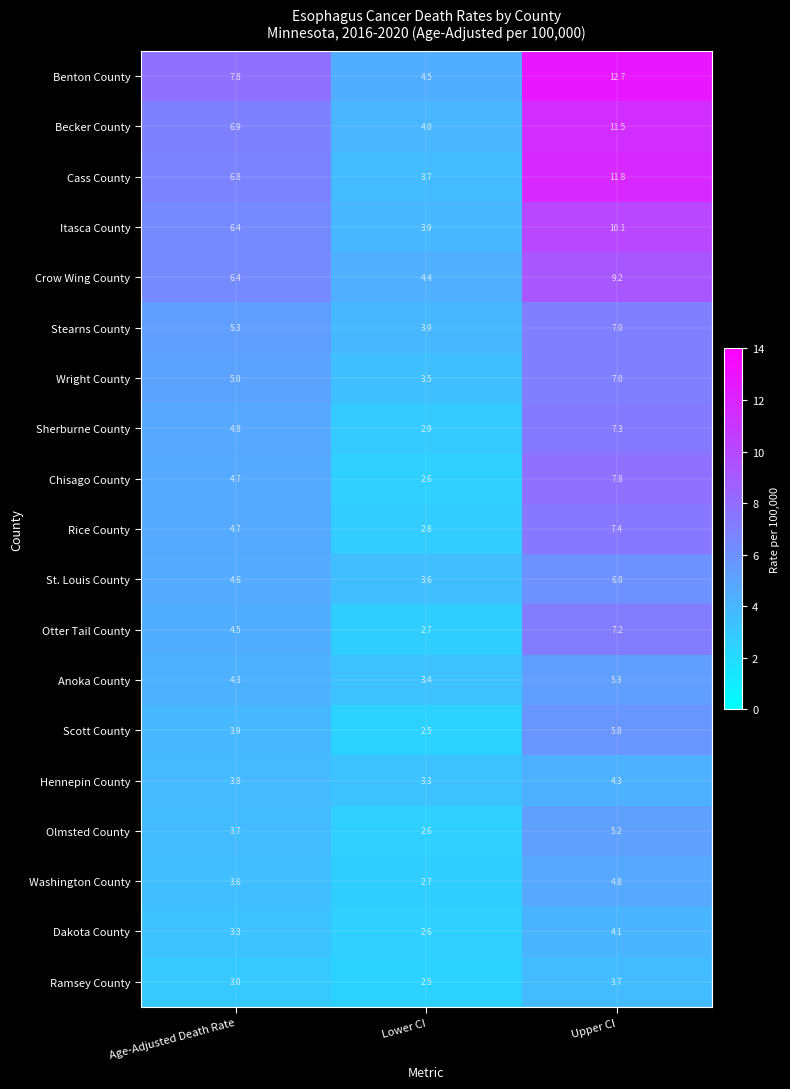

At which category is the sum across all series the highest?

Upper CI